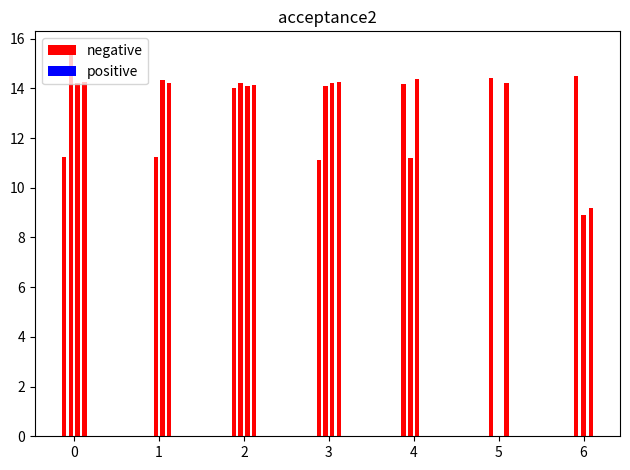

Are the bars horizontal?

No